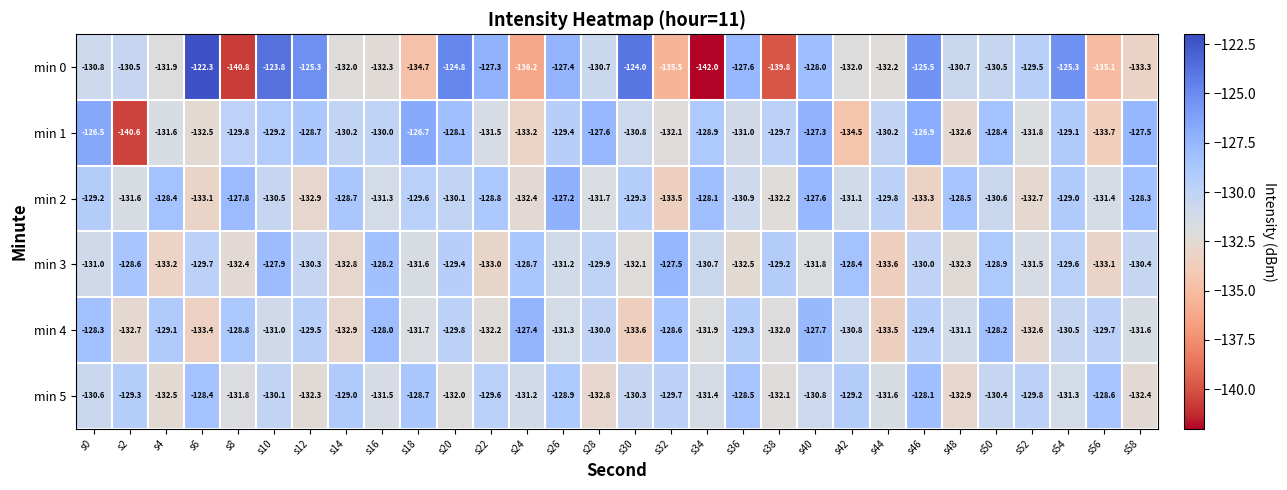

How many series are shown in this chart?

6